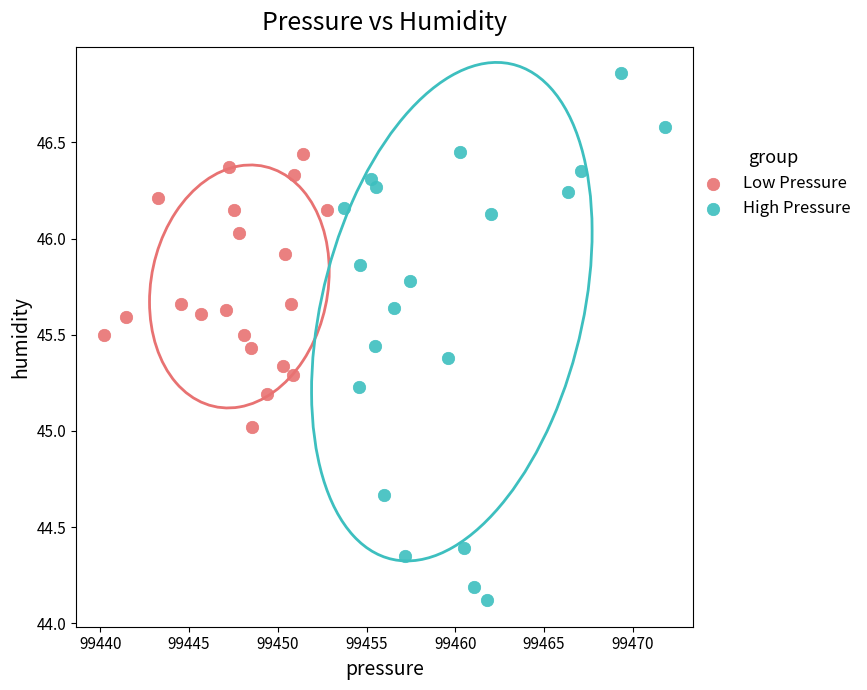

What are all the series names shown in the legend?

Low Pressure, High Pressure